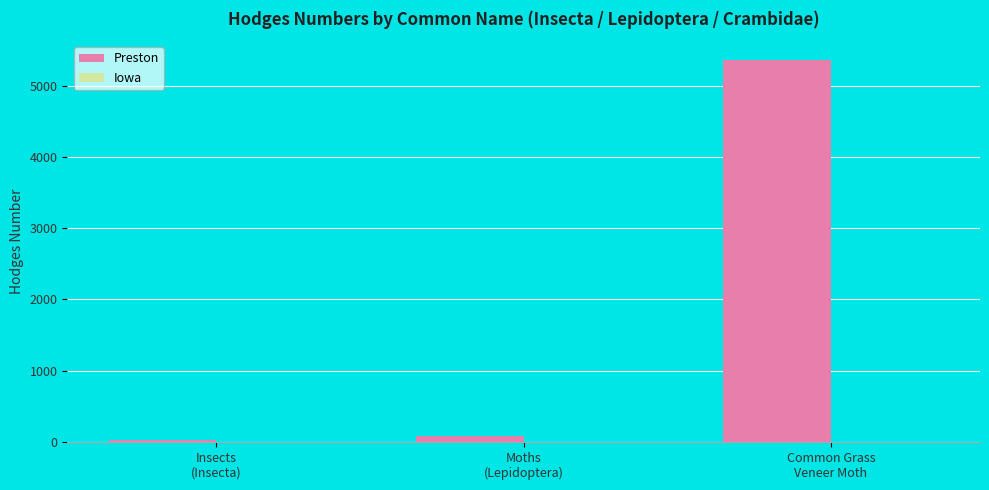

What is the difference between the maximum and minimum values?

5326.0